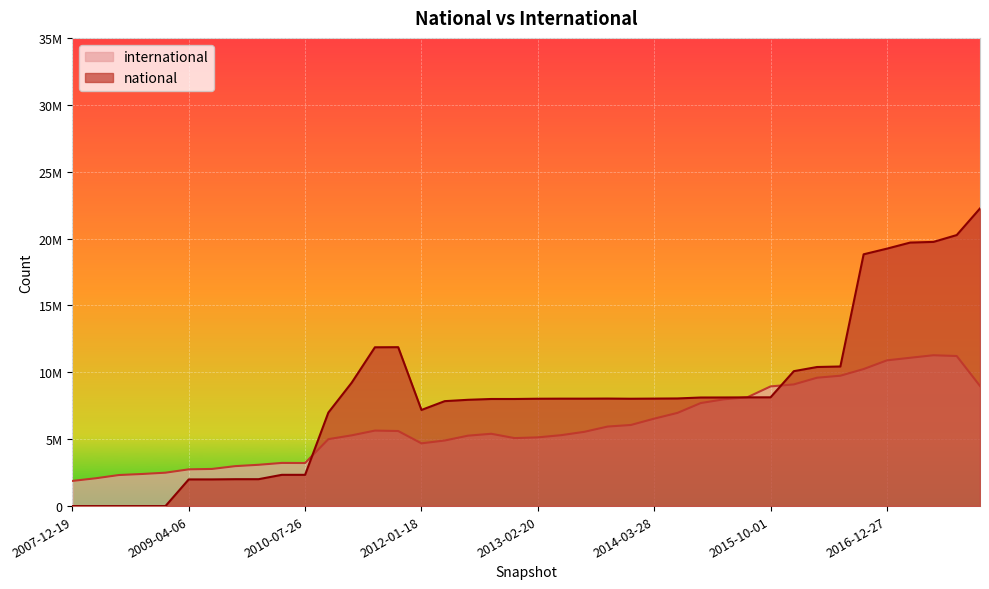

Read the national value at 2013-02-20, to the nearest 50.

8025650